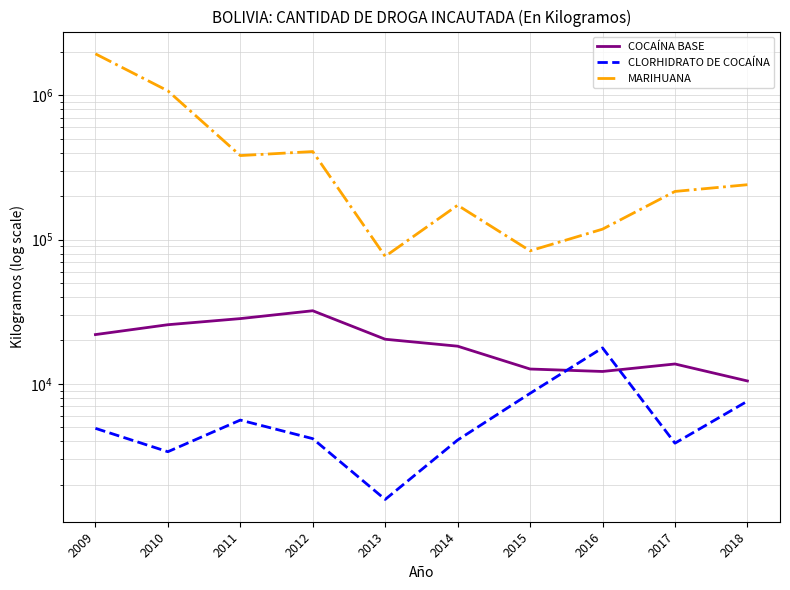

At which category is the sum across all series the highest?

2009